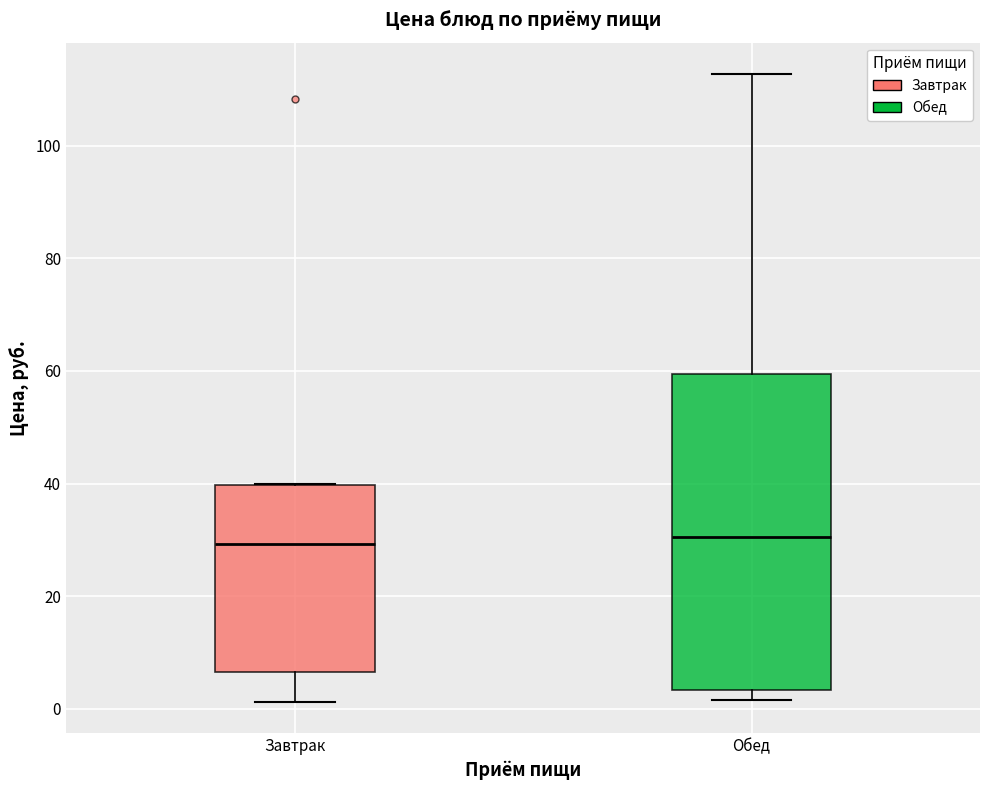

Reading left to right, transcribe this box plot: for each box, give where its median line is, the range the box spans, and where its two whiskers end, as read against the y-axis. The values are not printed on the chart, so give them approximately, as read against the axis.

Завтрак: median 30, box 6 to 40, whiskers 2 to 40
Обед: median 30, box 4 to 60, whiskers 2 to 112